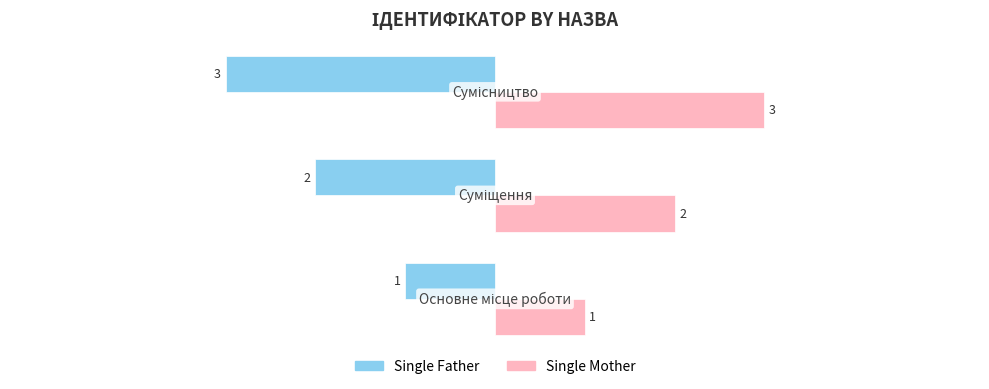

What is the sum of all Single Father values?

-6